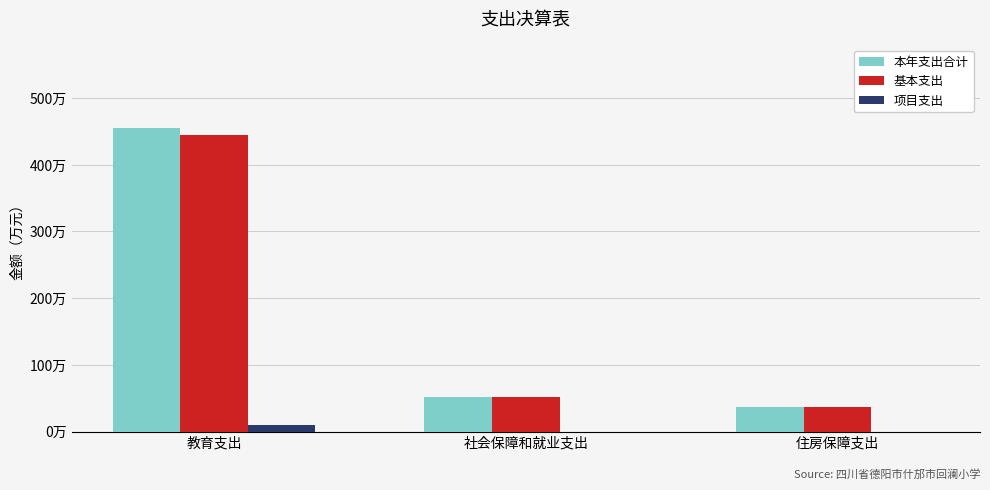

What are all the series names shown in the legend?

本年支出合计, 基本支出, 项目支出